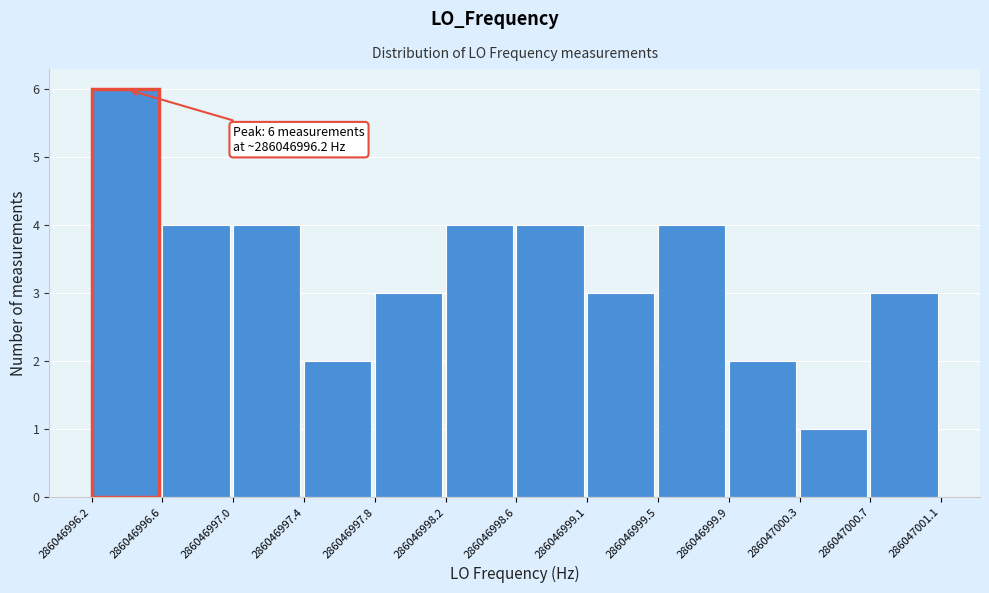

Reading right to left, extract all data points from this chart.

3	1	2	4	3	4	4	3	2	4	4	6